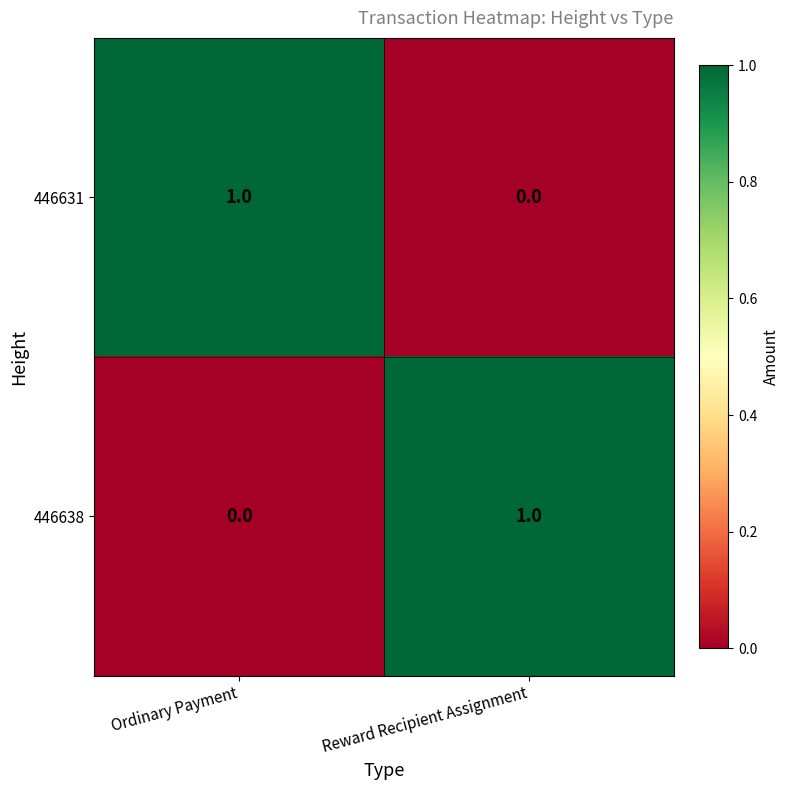

Rank the series at Reward Recipient Assignment from highest to lowest value.

446638, 446631